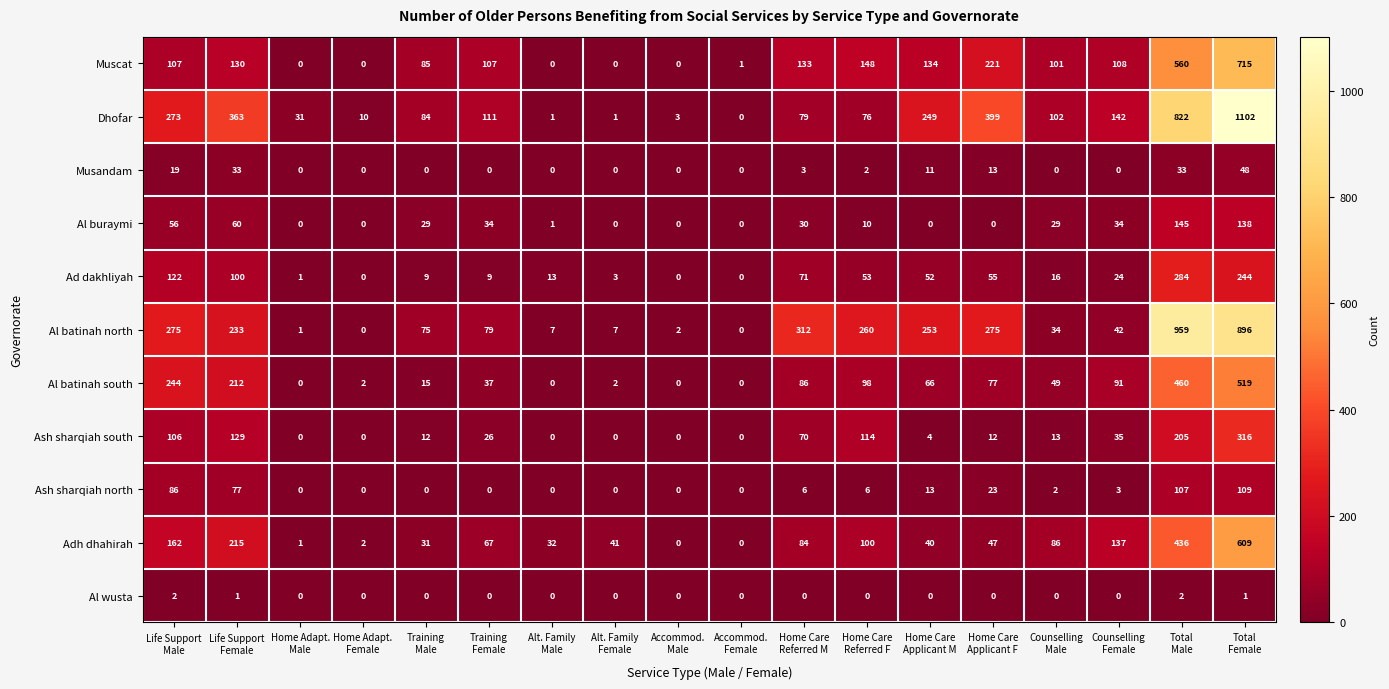

What is the sum of all Al batinah south values?

1958